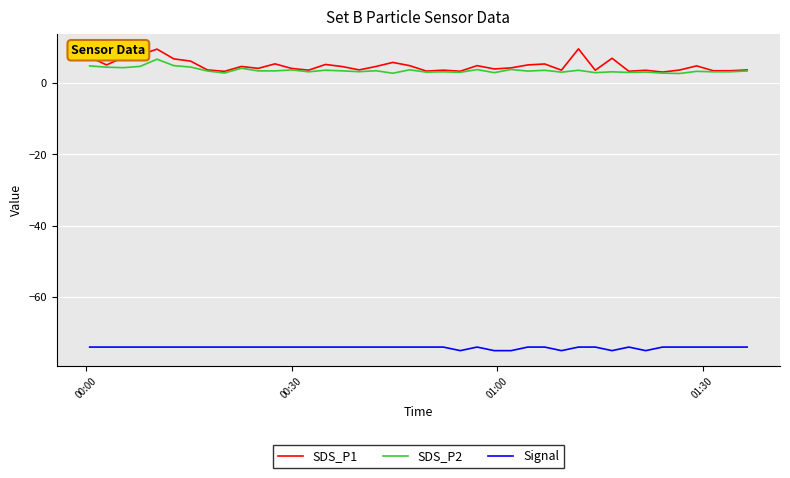

How many lines are shown in the chart?

3